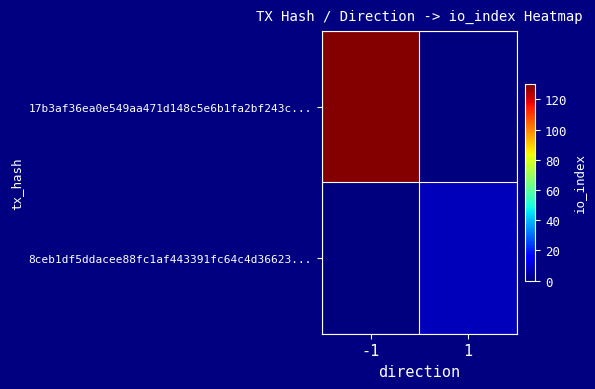

Which series changed the most between -1 and 1?

17b3af36ea0e549aa471d148c5e6b1fa2bf243c...